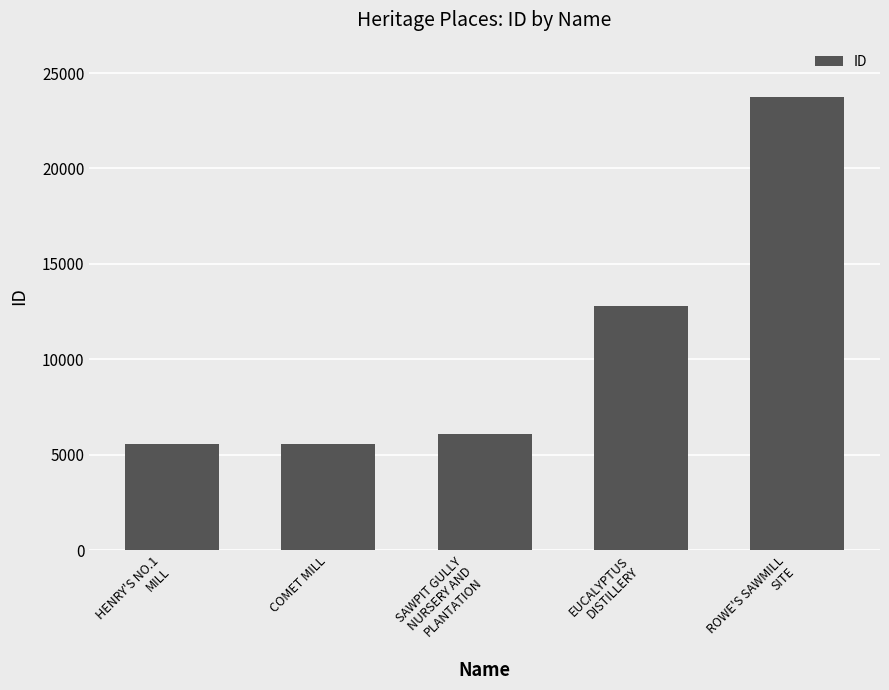

Count the number of data series in this chart.

1